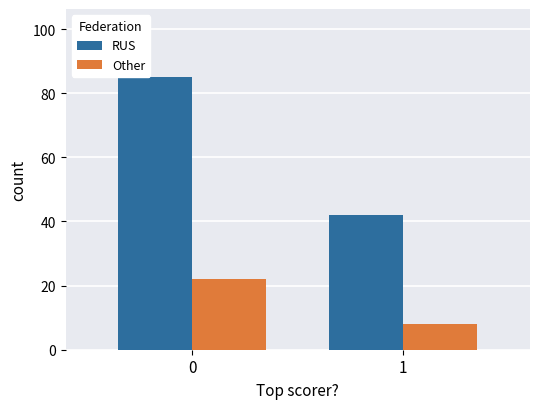

What is the difference between the maximum and minimum values in the Other series?

14